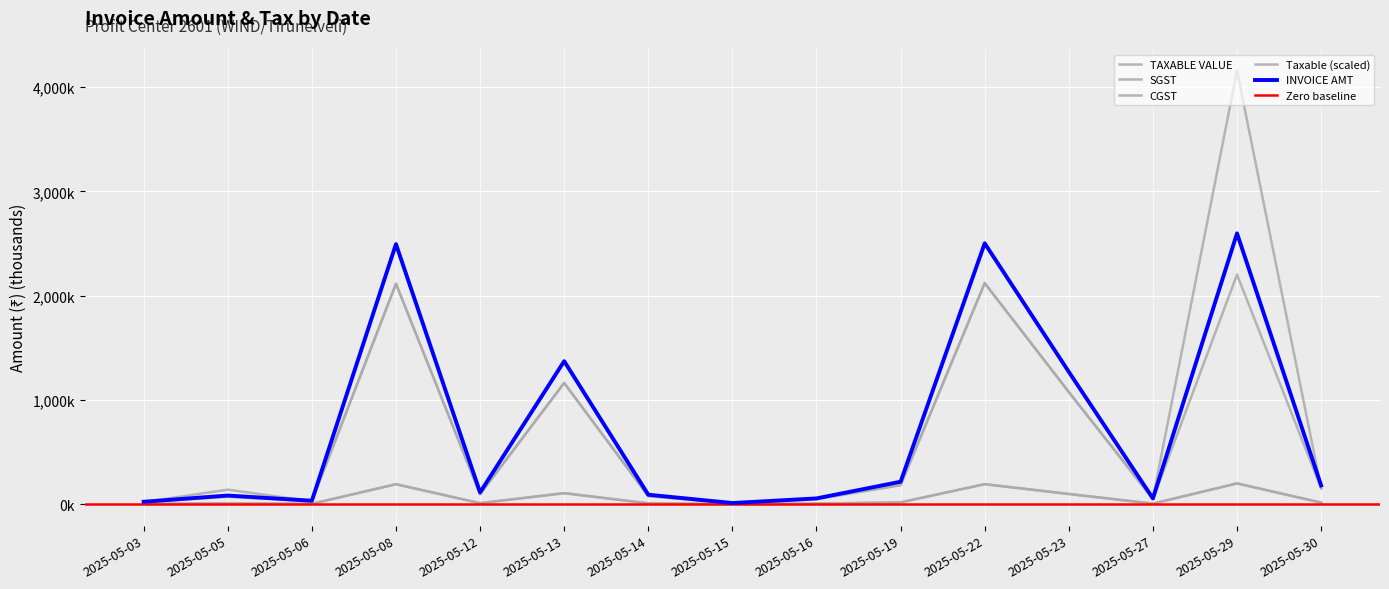

What is the total value across all series at 2025-05-29?

9355.5